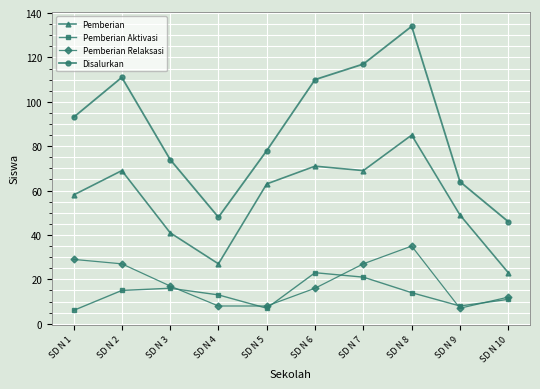

At SD N 8, list the series in order from largest to smallest.

Disalurkan, Pemberian, Pemberian Relaksasi, Pemberian Aktivasi